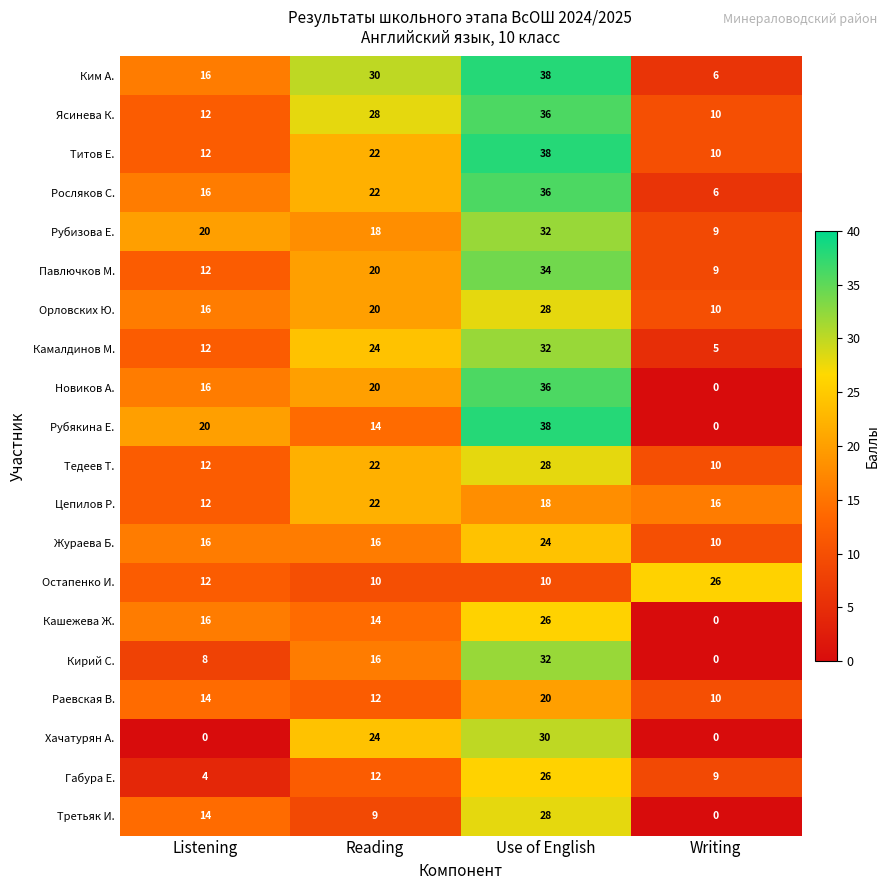

What value does the Ким А. series have at Use of English, to the nearest 10?

40